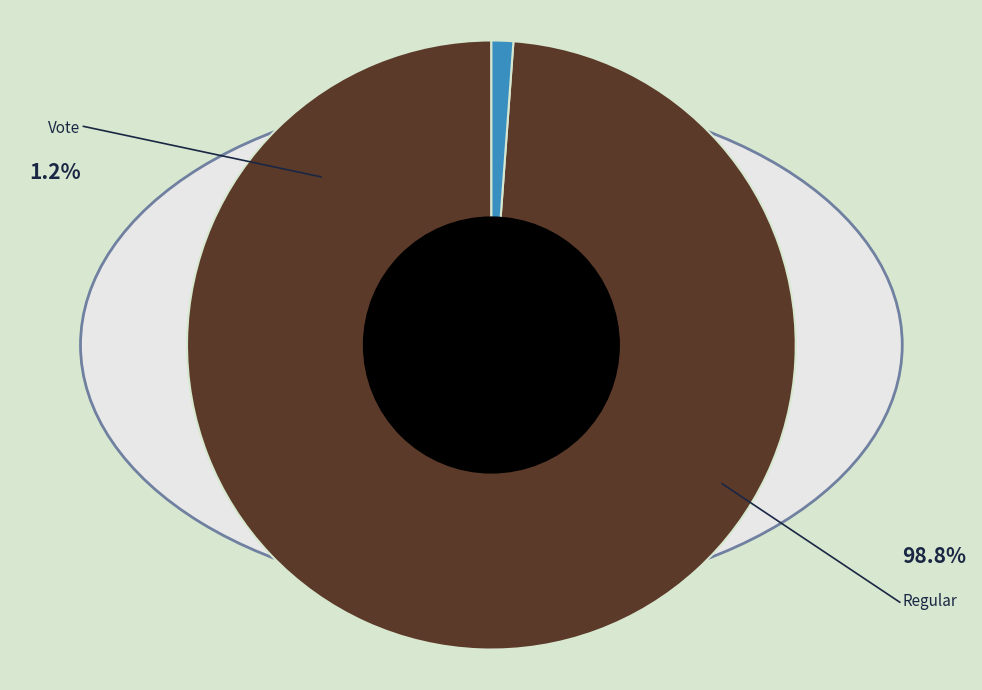

To the nearest percent, what portion does Regular represent?

99%